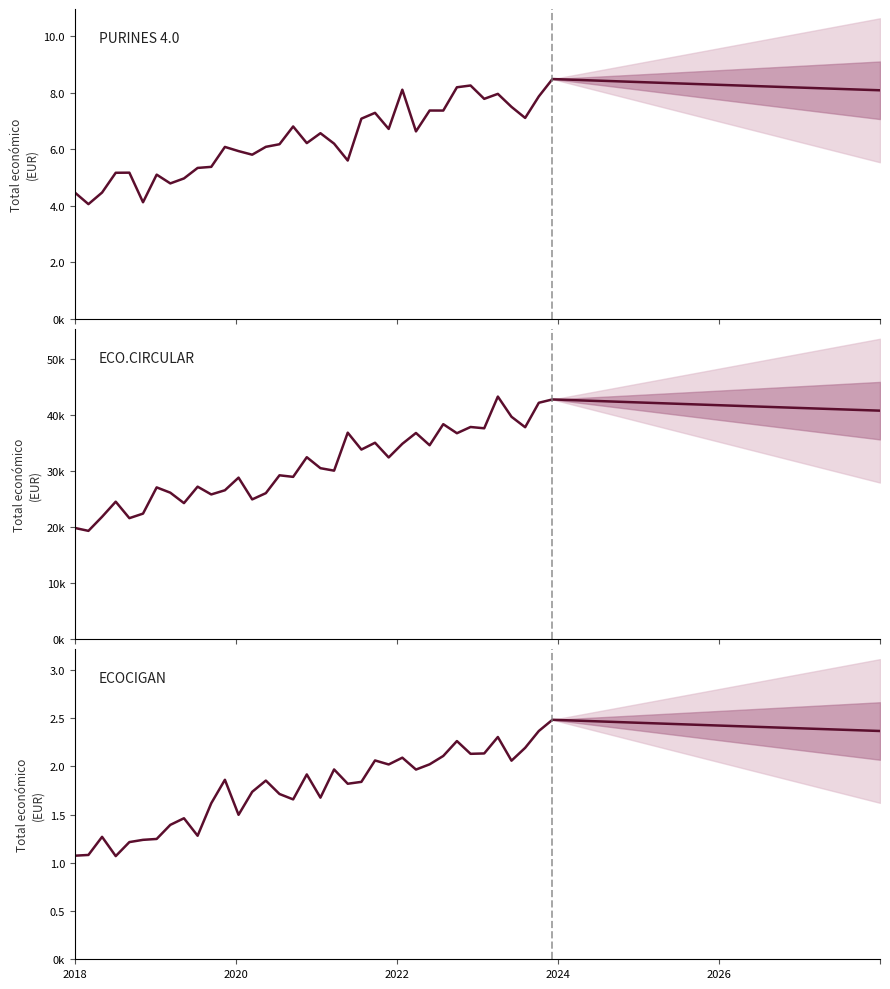

What is the sum of the values at ECOCIGAN and PURINES 4.0?

10968713